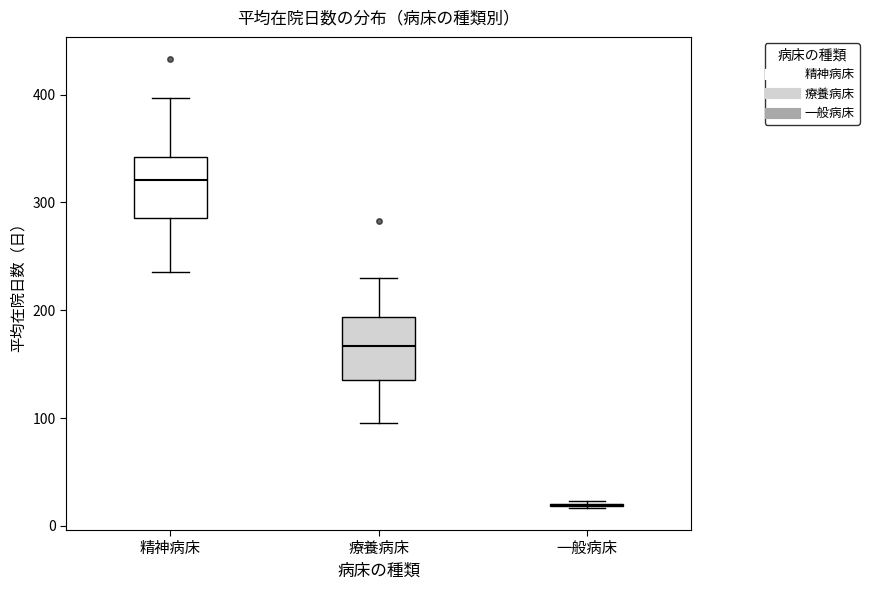

Reading left to right, transcribe this box plot: for each box, give where its median line is, the range the box spans, and where its two whiskers end, as read against the y-axis. The values are not printed on the chart, so give them approximately, as read against the axis.

精神病床: median 320, box 290 to 340, whiskers 240 to 400
療養病床: median 170, box 140 to 190, whiskers 100 to 230
一般病床: box collapsed to a line at 20, whiskers 20 to 20